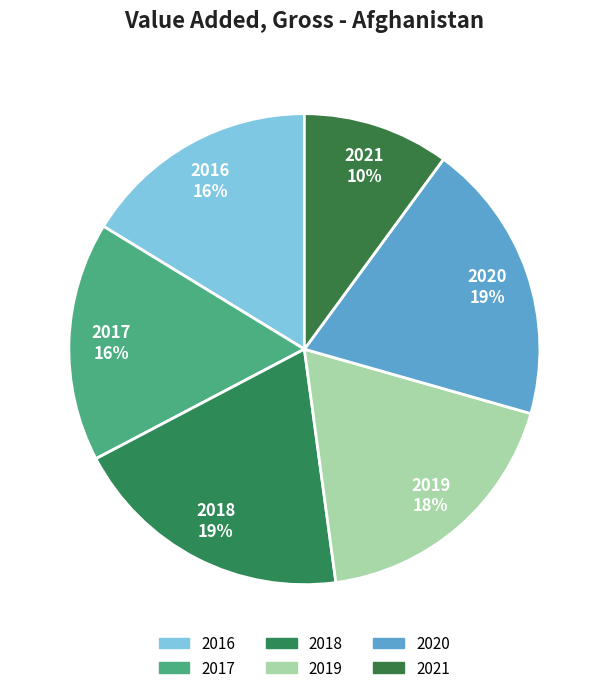

Does 2020 represent more than half of the total?

No